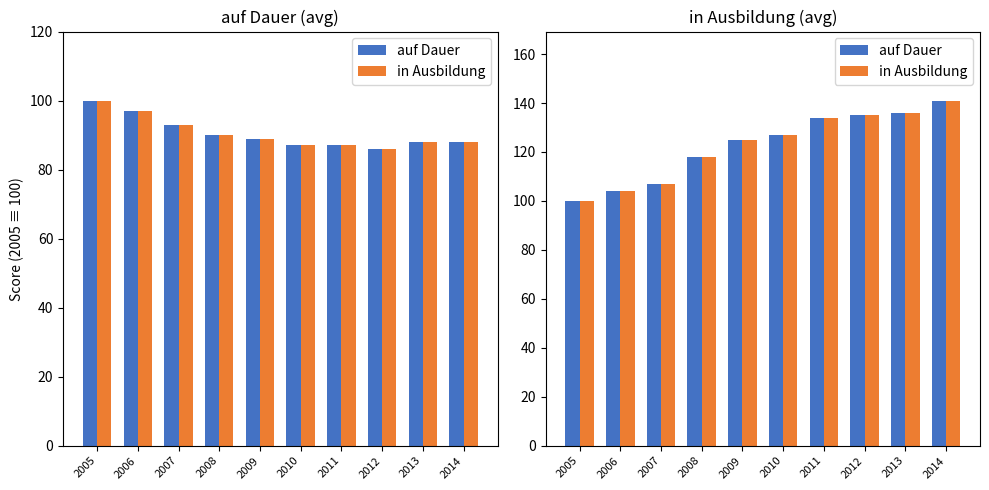

At how many categories does at least one series exceed 128?

4